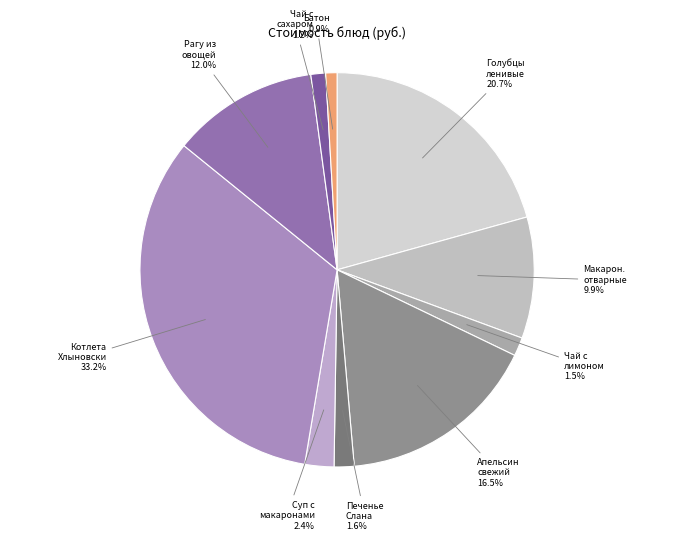

How many segments does this pie chart have?

10